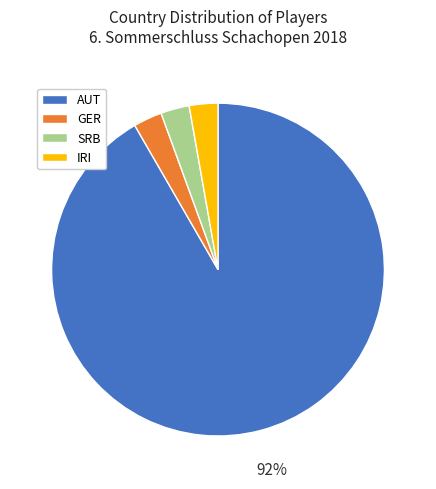

How many slices are in this pie chart?

4